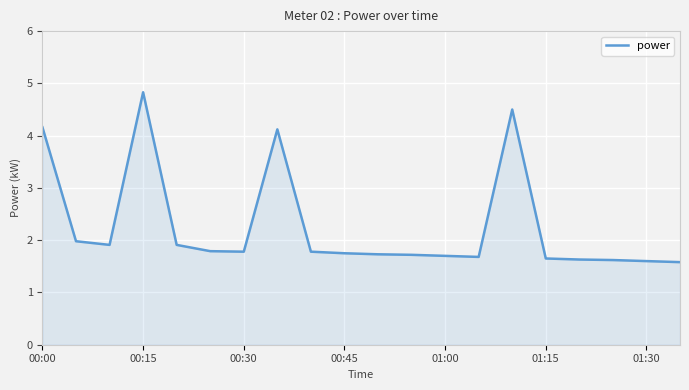

What is the smallest value displayed?

1.6